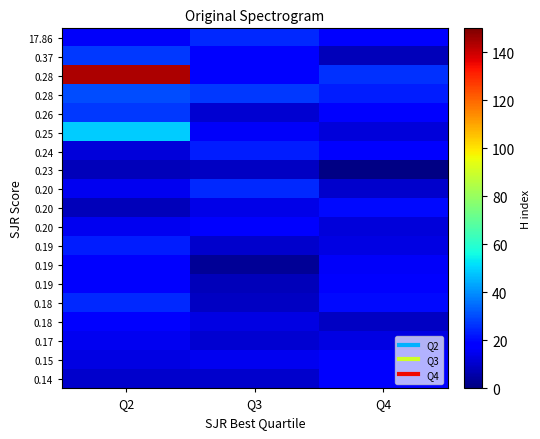

At how many categories does at least one series exceed 68?

1